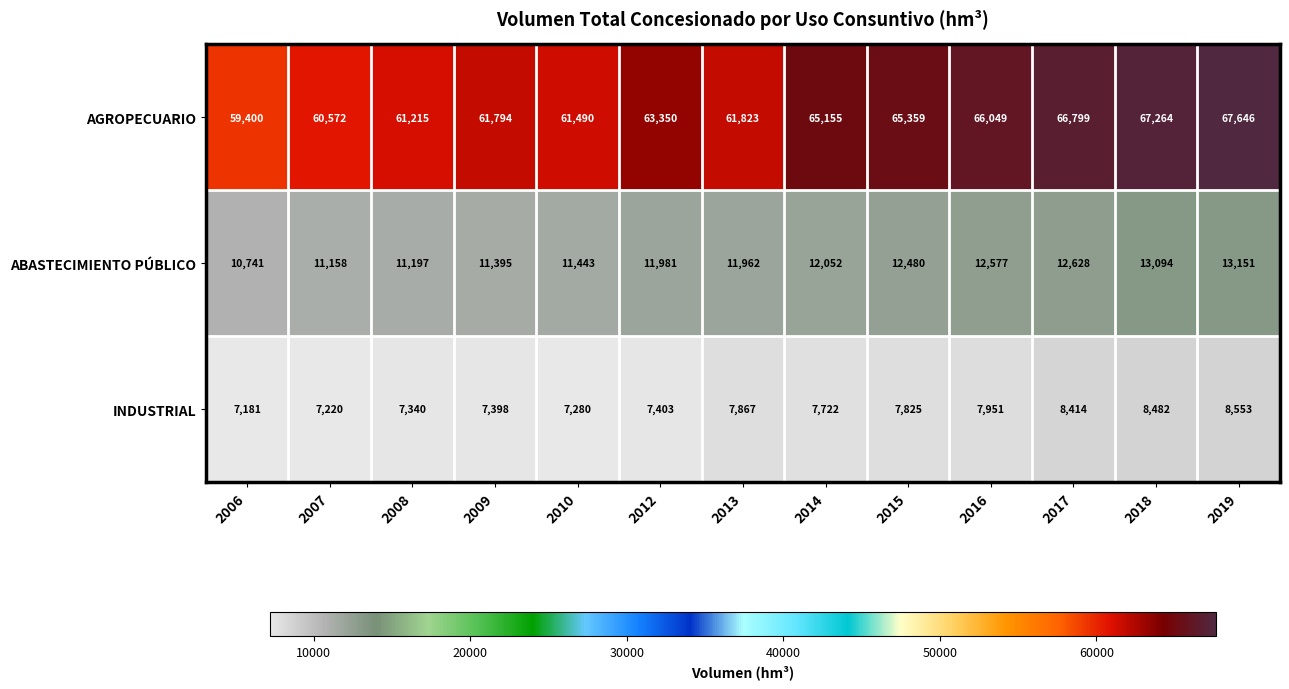

Rank the series by their maximum value, from highest to lowest.

AGROPECUARIO, ABASTECIMIENTO PÚBLICO, INDUSTRIAL